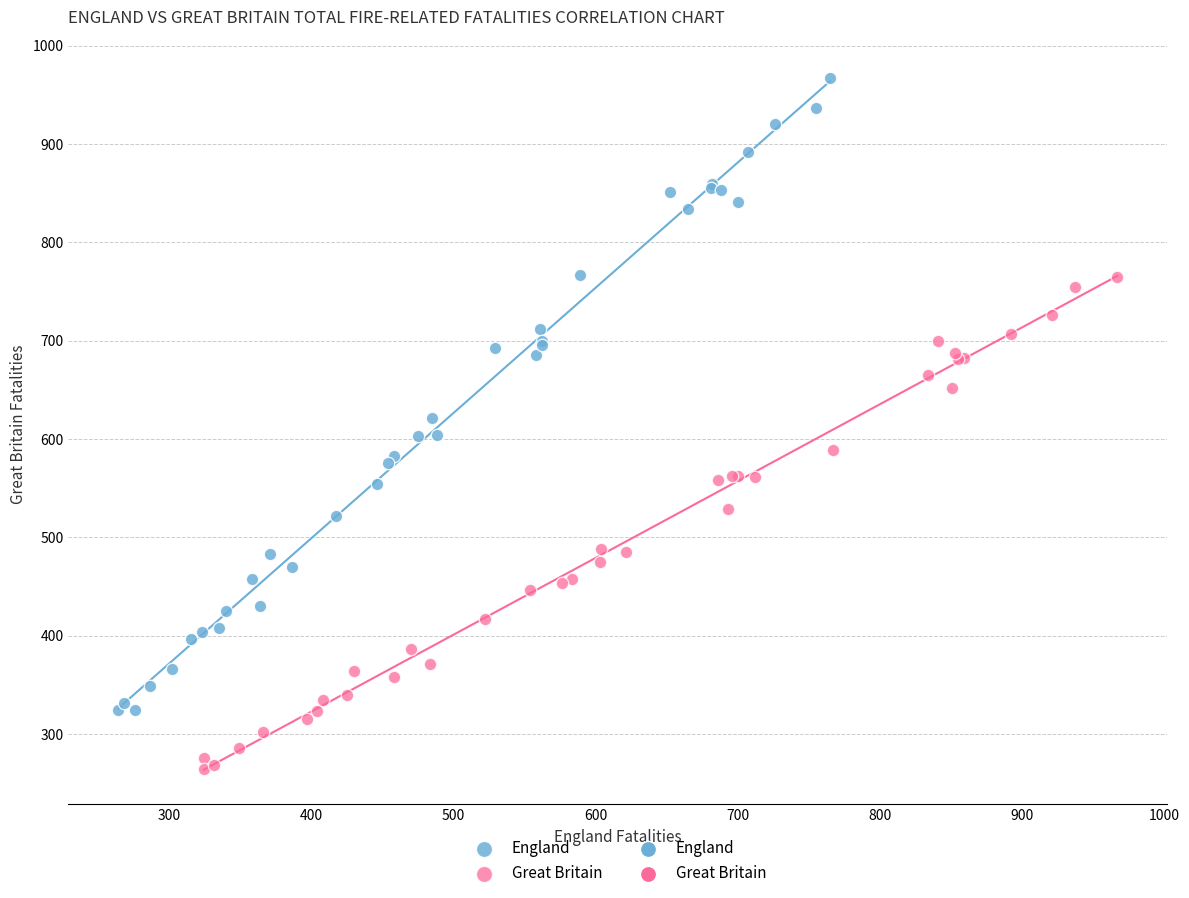

Which series has the widest spread of Y values?

England